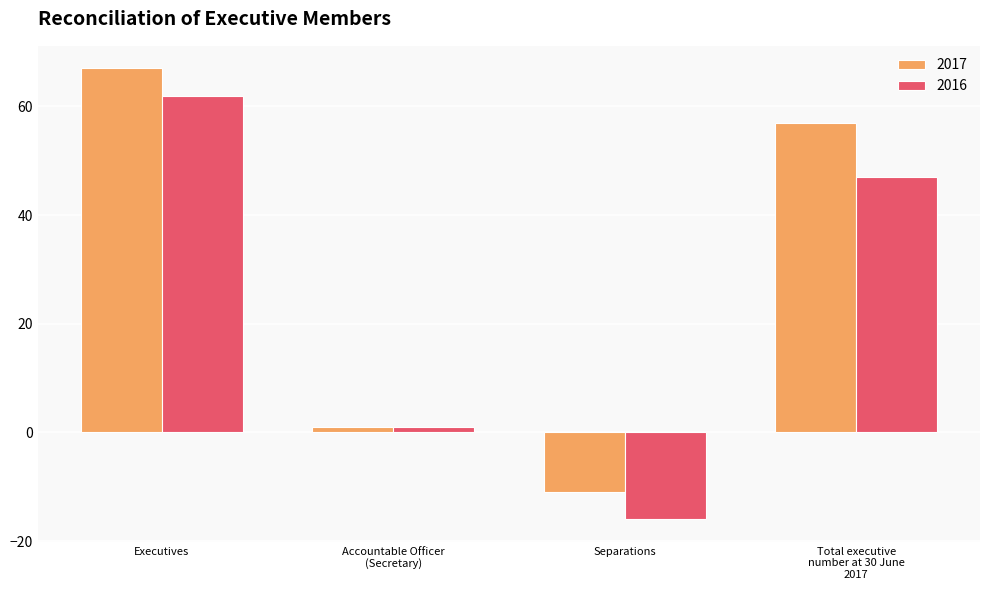

What is the difference between the maximum and minimum values in the 2016 series?

78